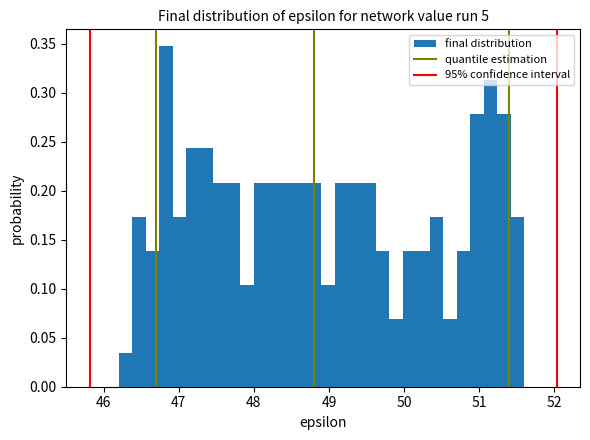

Read against the x-axis, roughly where is the centre of the tallest bar?

46.8